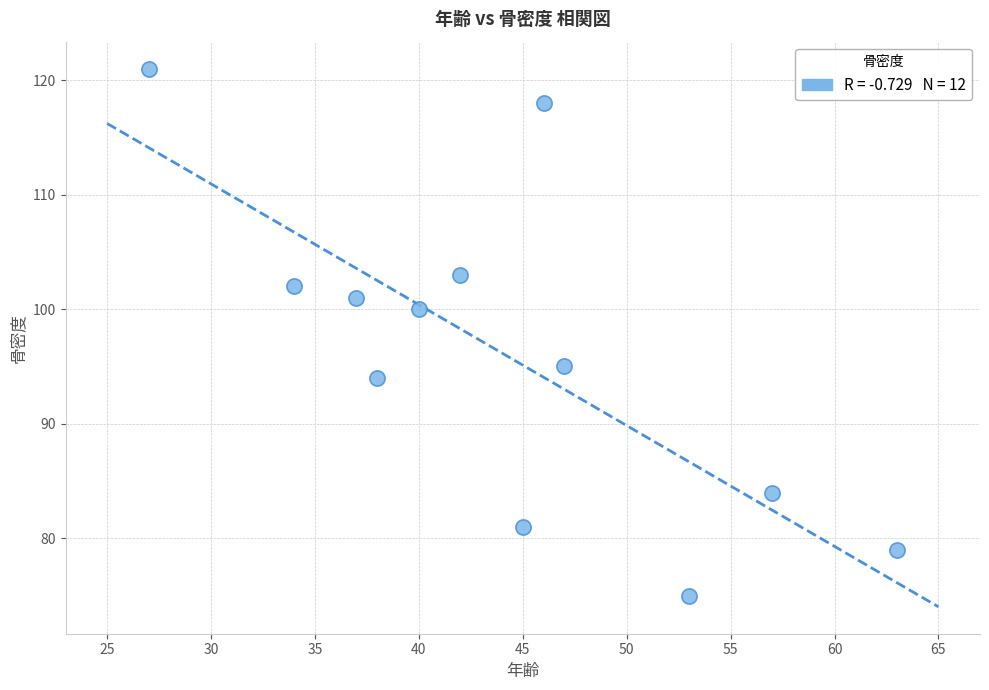

What is the average Y value?

96